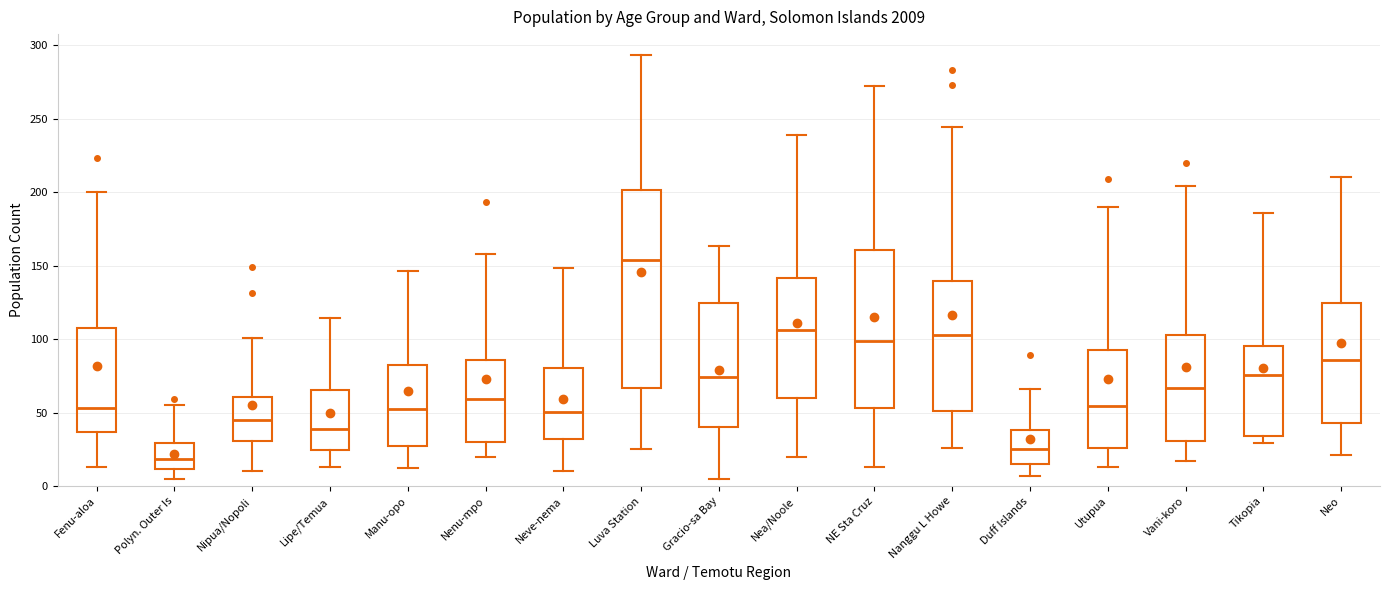

Reading left to right, read every box against the y-axis: the position of its median line, the range the box covers, and the ends of its whiskers. The values are not printed on the chart, so give them approximately, as read against the axis.

Fenu-aloa: median 55, box 35 to 110, whiskers 15 to 200
Polyn. Outer Is: median 20, box 10 to 30, whiskers 5 to 55
Nipua/Nopoli: median 45, box 30 to 60, whiskers 10 to 100
Lipe/Temua: median 40, box 25 to 65, whiskers 15 to 115
Manu-opo: median 55, box 25 to 80, whiskers 10 to 145
Nenu-mpo: median 60, box 30 to 85, whiskers 20 to 160
Neve-nema: median 50, box 30 to 80, whiskers 10 to 150
Luva Station: median 155, box 65 to 200, whiskers 25 to 295
Gracio-sa Bay: median 75, box 40 to 125, whiskers 5 to 165
Nea/Noole: median 105, box 60 to 140, whiskers 20 to 240
NE Sta Cruz: median 100, box 55 to 160, whiskers 15 to 270
Nanggu L Howe: median 105, box 50 to 140, whiskers 25 to 245
Duff Islands: median 25, box 15 to 40, whiskers 5 to 65
Utupua: median 55, box 25 to 95, whiskers 15 to 190
Vani-koro: median 65, box 30 to 105, whiskers 15 to 205
Tikopia: median 75, box 35 to 95, whiskers 30 to 185
Neo: median 85, box 45 to 125, whiskers 20 to 210